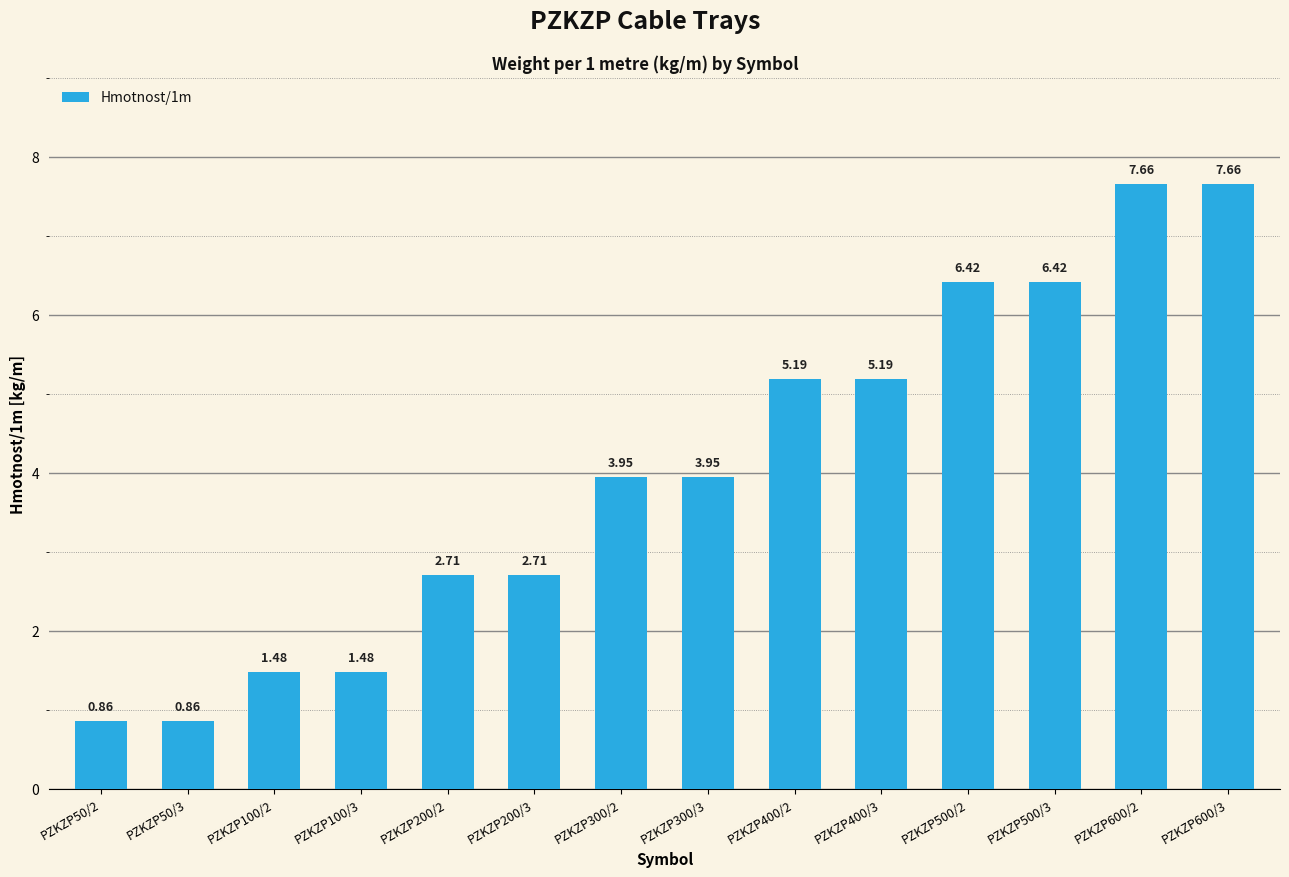

What is the change in value from PZKZP200/3 to PZKZP300/3?

+1.2